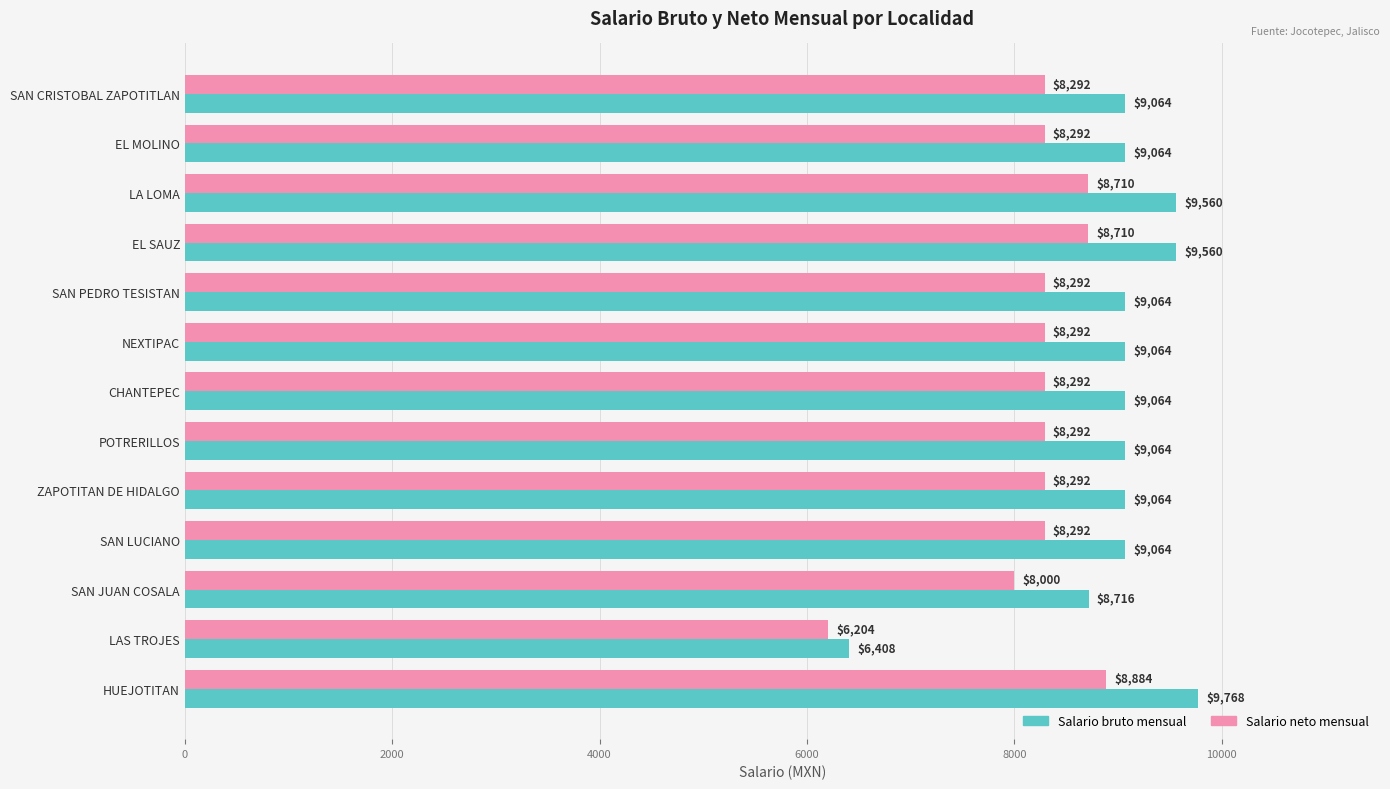

List the series in order of their peak value, highest first.

Salario bruto mensual, Salario neto mensual